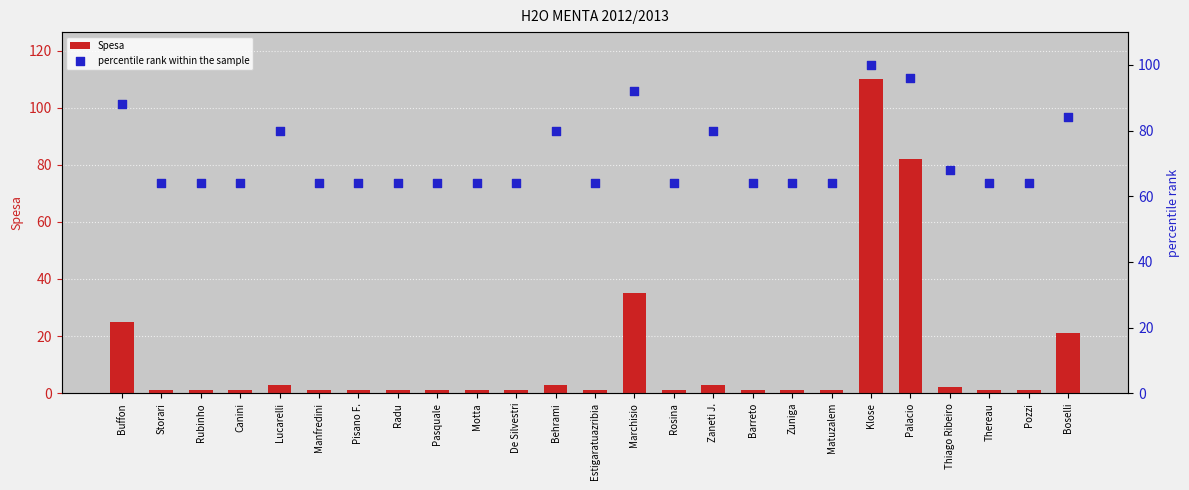

Which series reaches the minimum Y coordinate?

Spesa